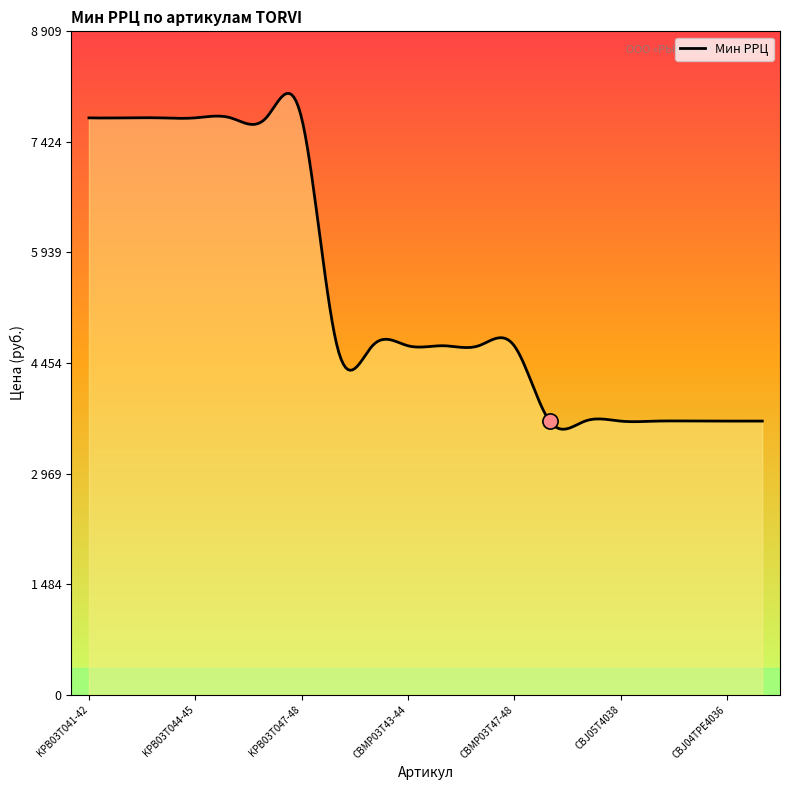

Approximately how many times larger is the value at KPB03T046-47 compared to CBMP03T45-46?

1.7